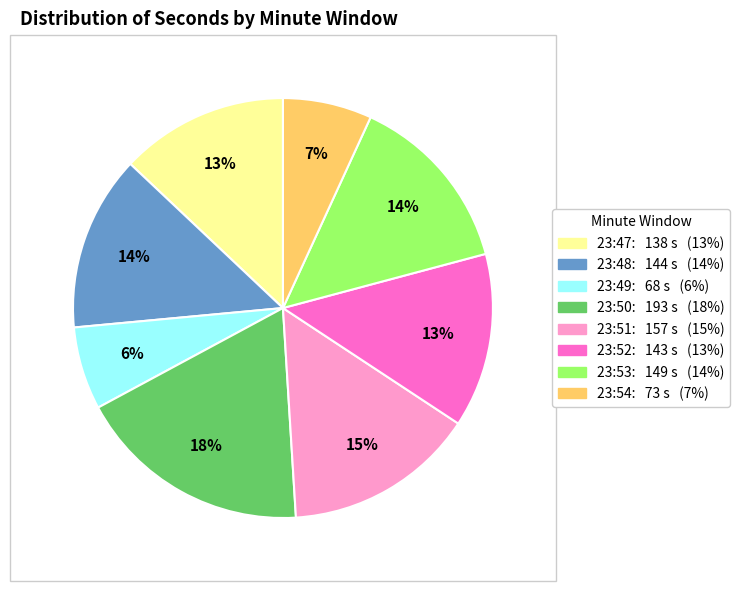

Does any single category account for the majority?

No